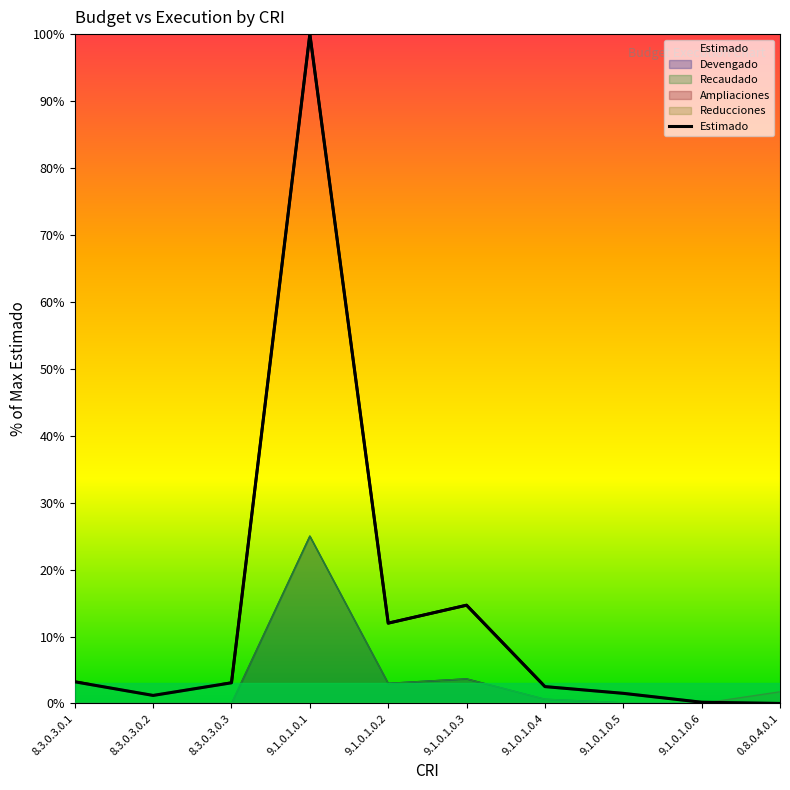

What is the average value?

13.8